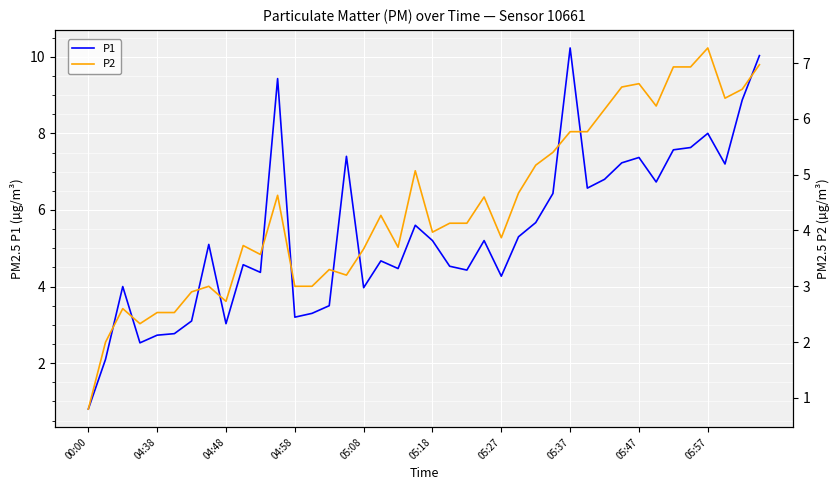

At 30, list the series in order from smallest to largest.

P2, P1